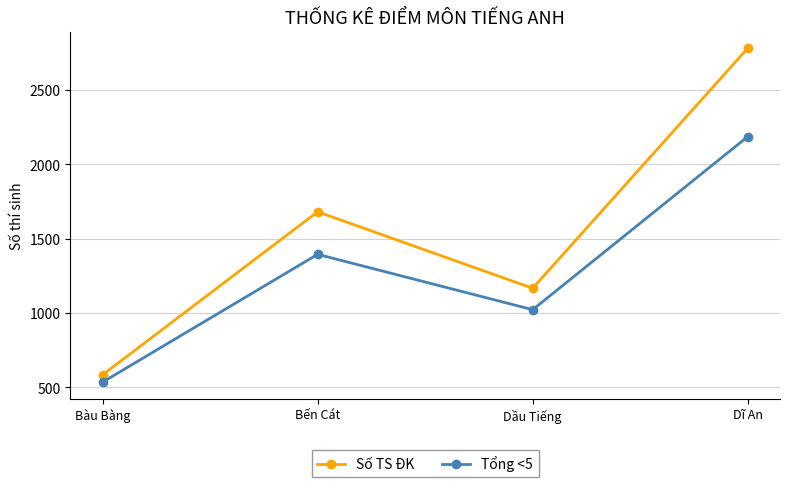

List the series in order of their peak value, lowest first.

Tổng <5, Số TS ĐK